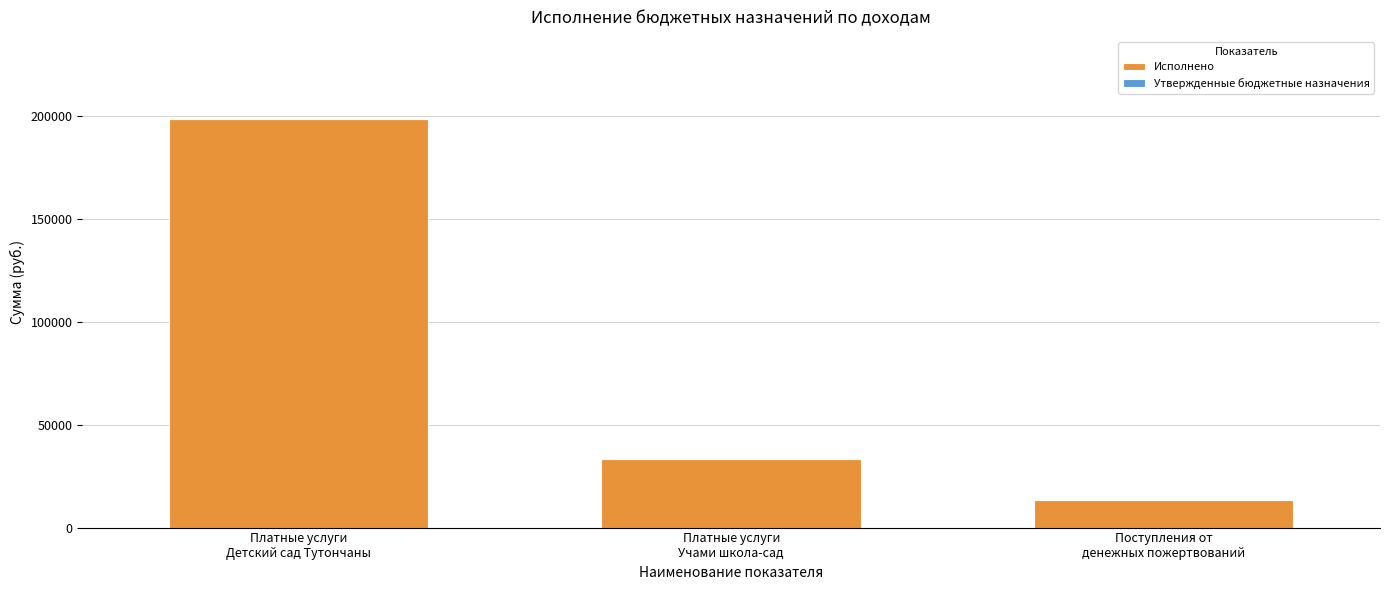

Are the bars horizontal?

No